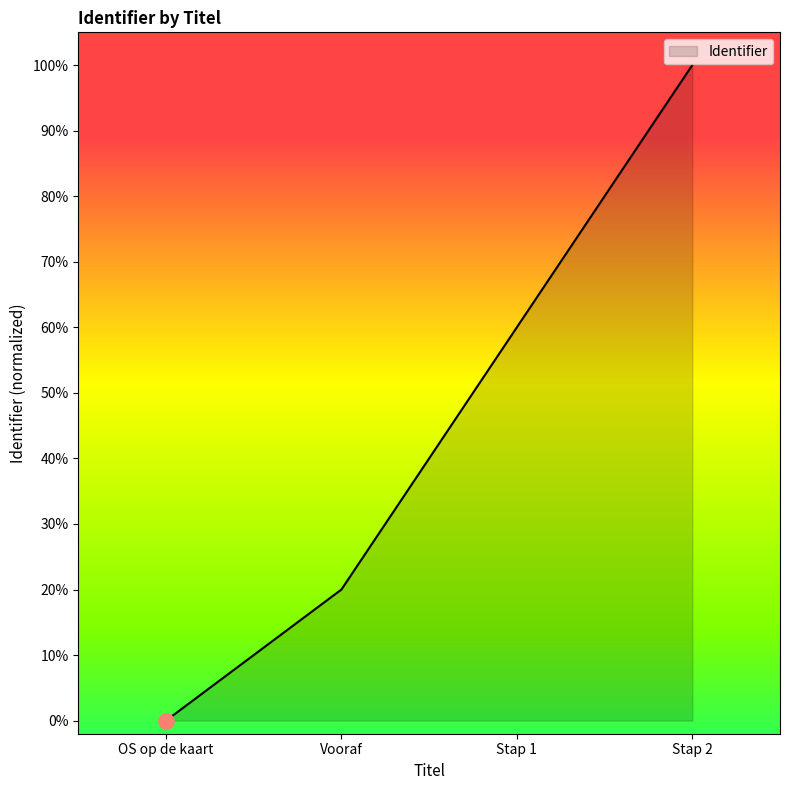

What is the change in value from Vooraf to Stap 2?

+80